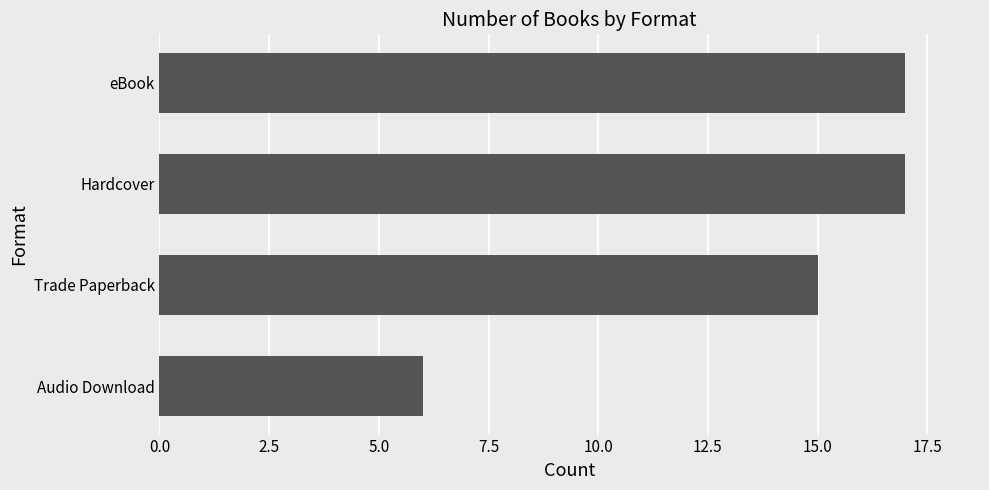

What is the sum of the values at eBook and Hardcover?

34